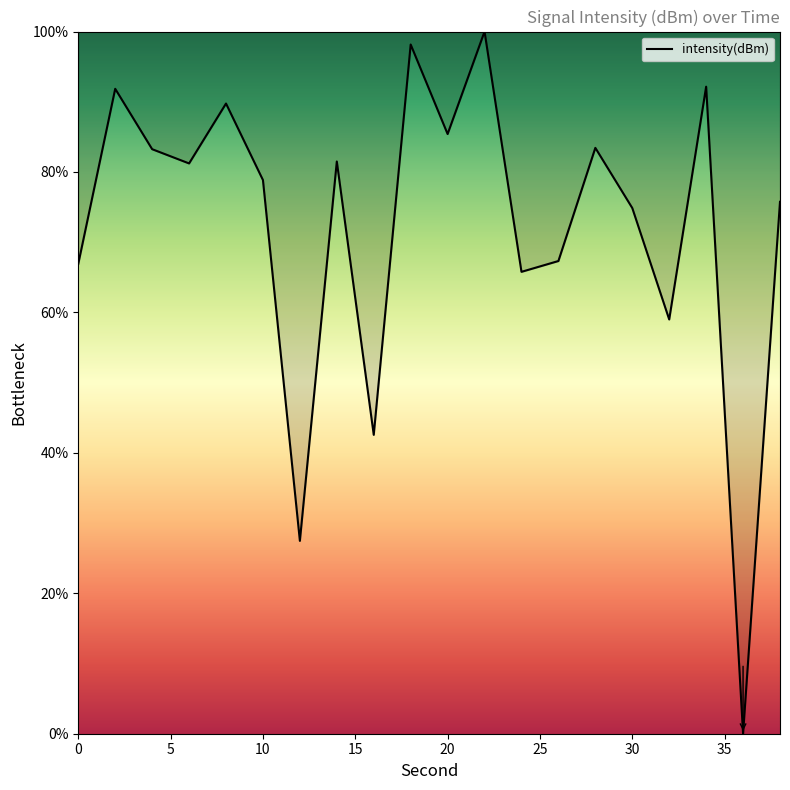

What is the maximum value shown in the chart?

100.0